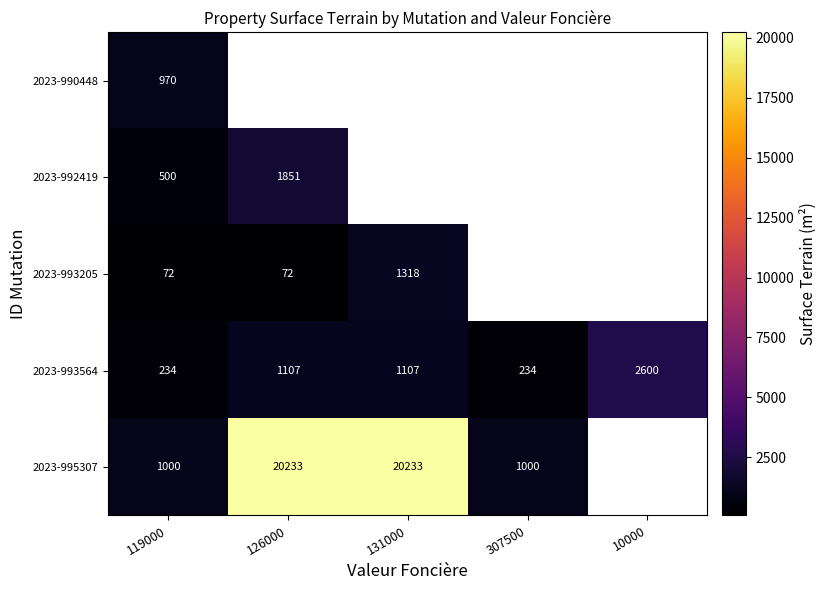

What is the sum of the 2023-993564 values at 119000 and 10000?

2834